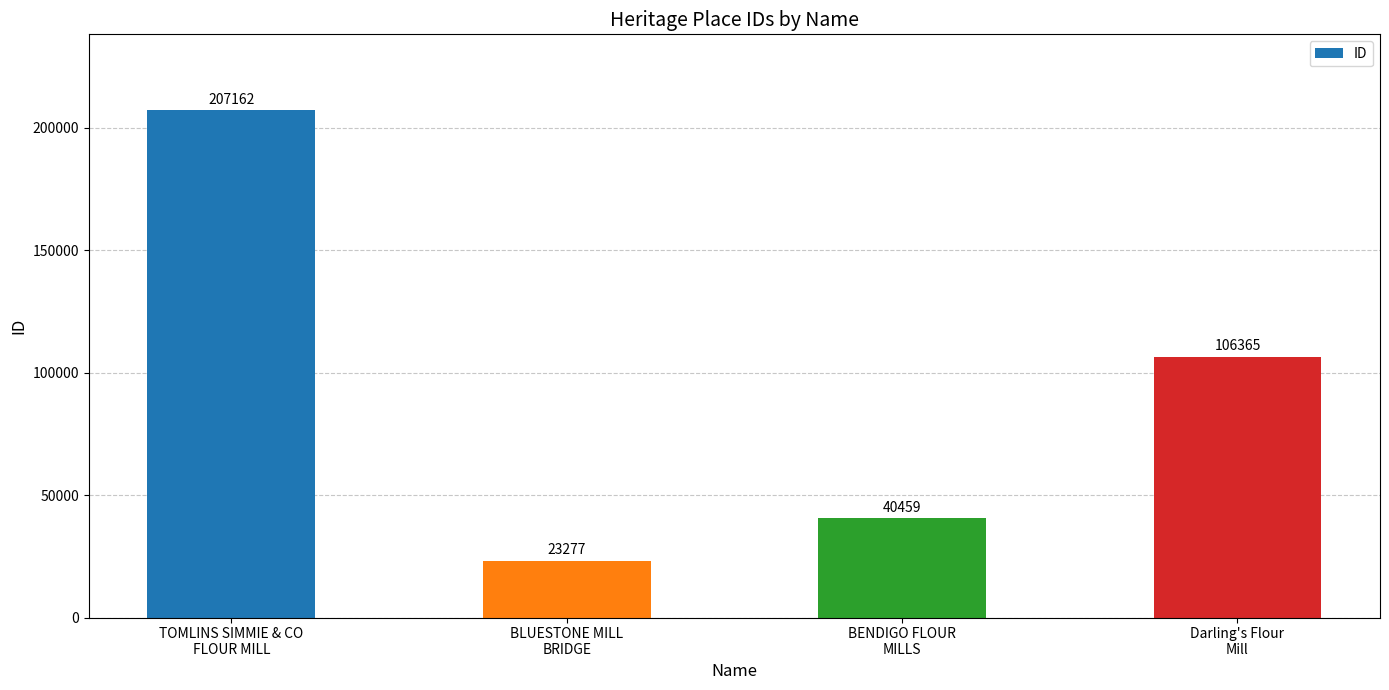

How many bars are there in total?

4